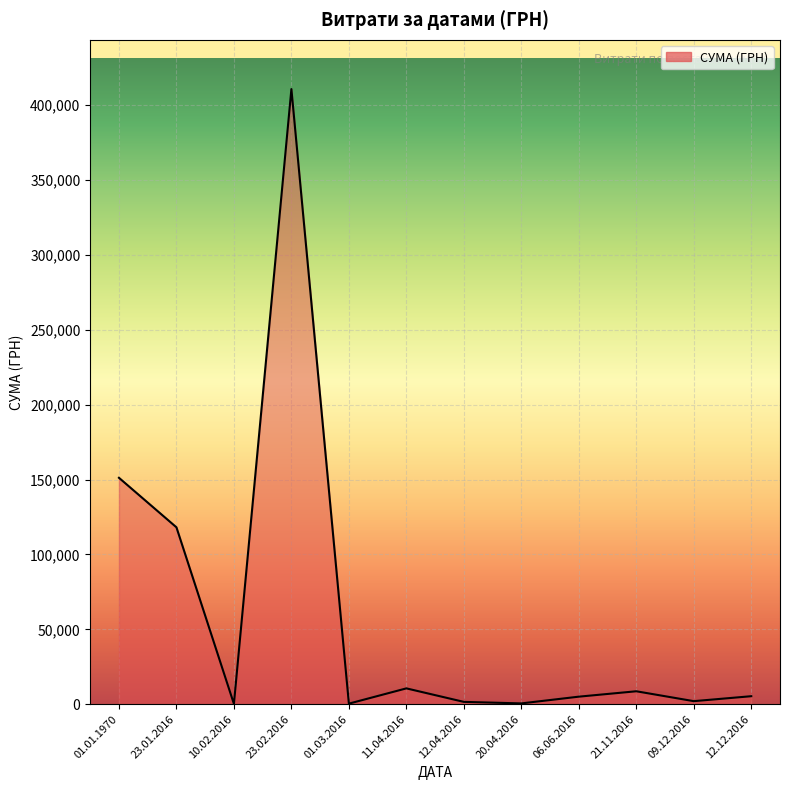

Where is the data nearest to the value 205427?

01.01.1970